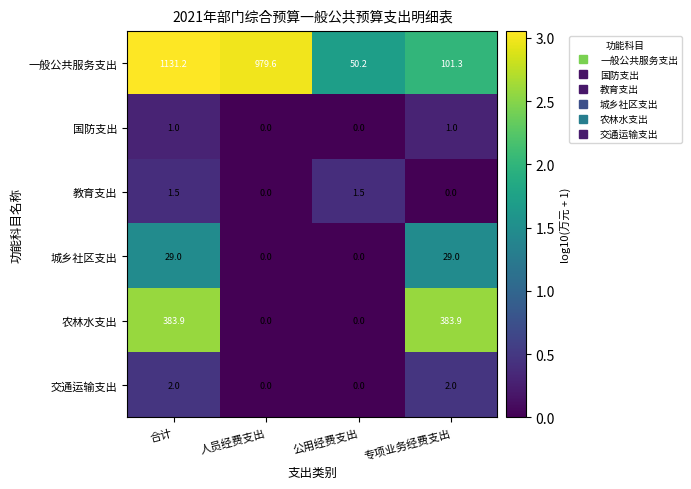

What is the sum of the 国防支出 values at 专项业务经费支出 and 人员经费支出?

1.0